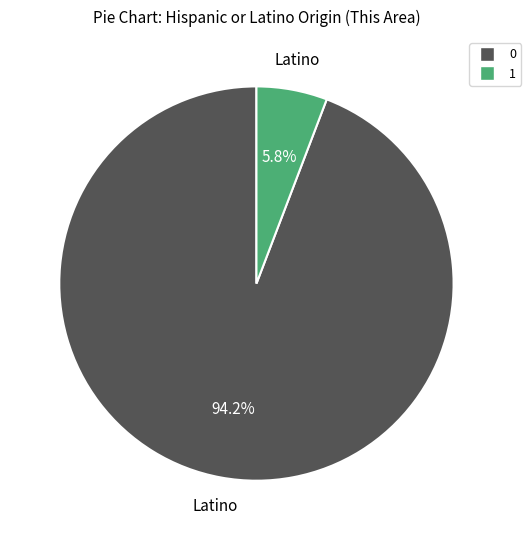

Is there a majority slice in this chart?

Yes